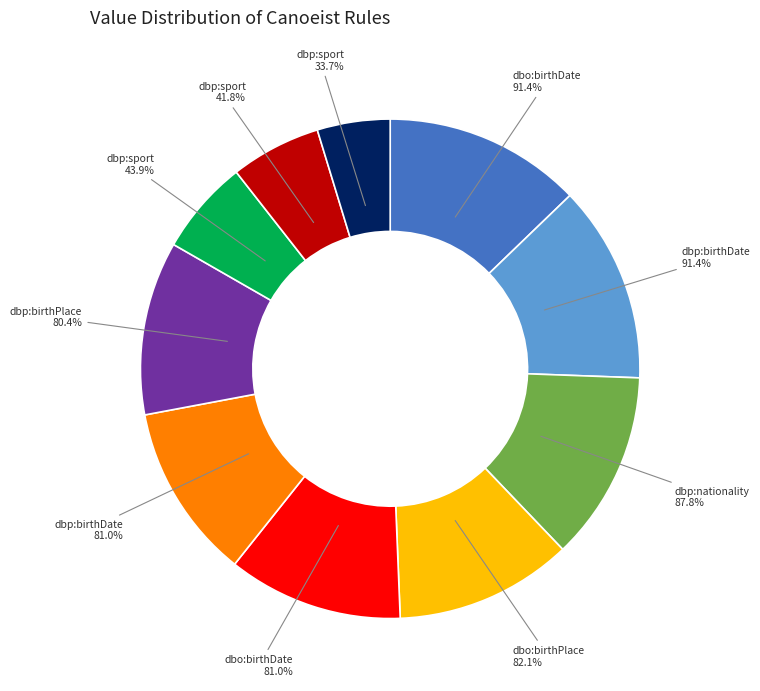

How many slices are in this pie chart?

10